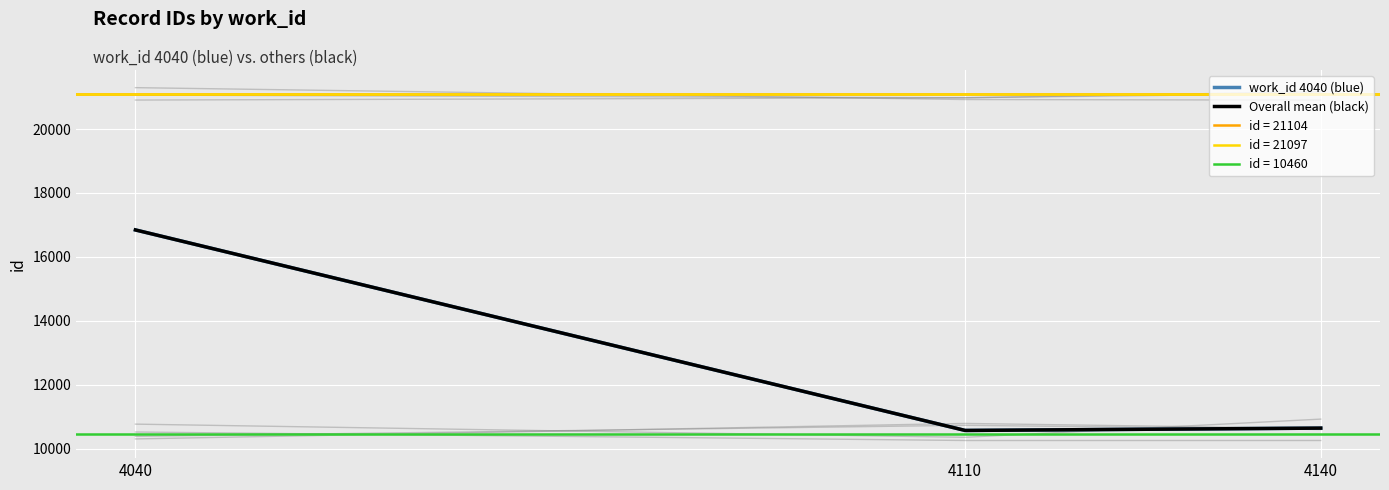

Which series has the largest total across all categories?

work_id 4040 (blue)